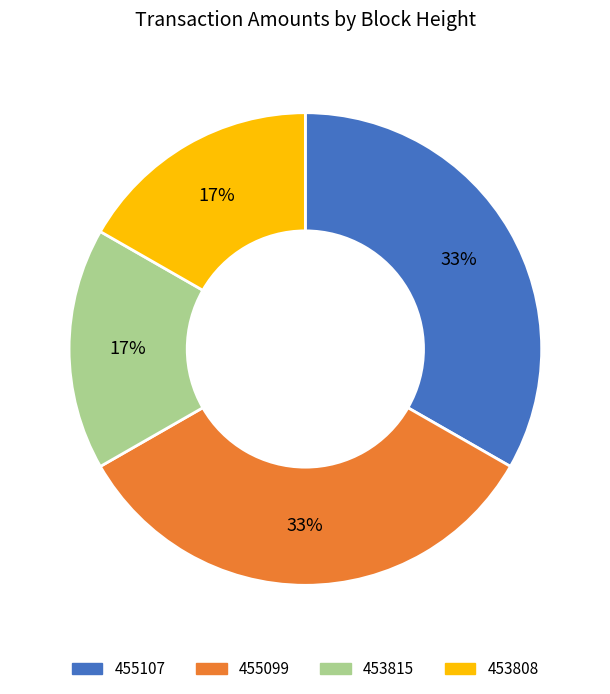

True or false: 455099 accounts for 33% of the total.

True